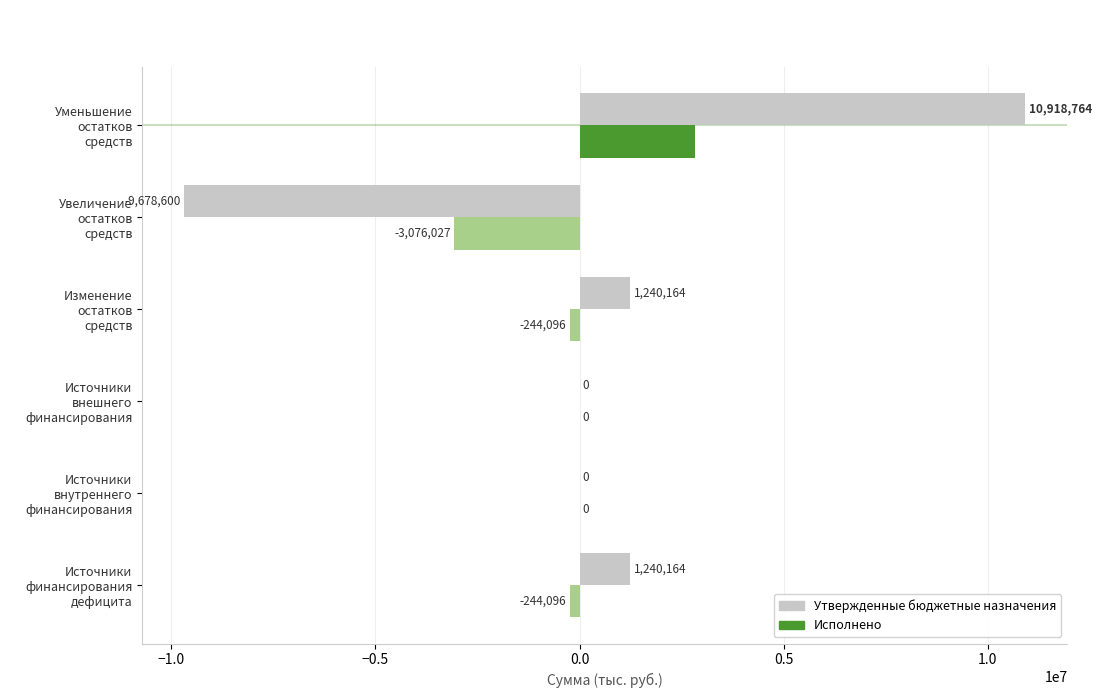

What is the greatest value displayed?

10918763.8